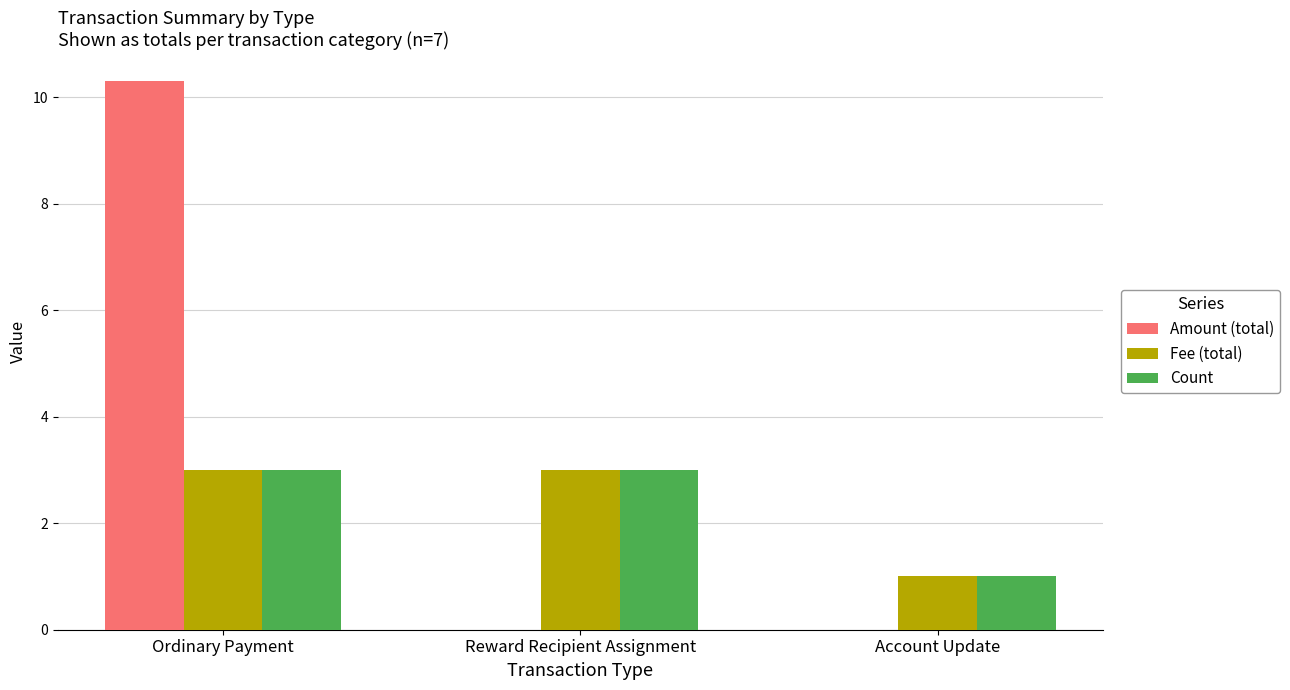

The value of Fee (total) at Account Update is 1.0. True or false?

True